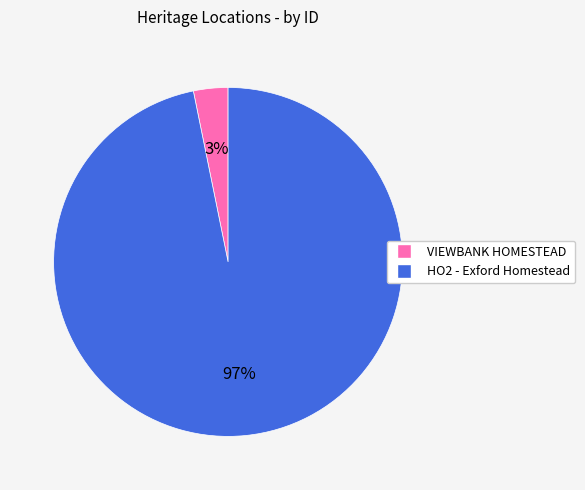

Which has a higher value, VIEWBANK HOMESTEAD or HO2 - Exford Homestead?

HO2 - Exford Homestead